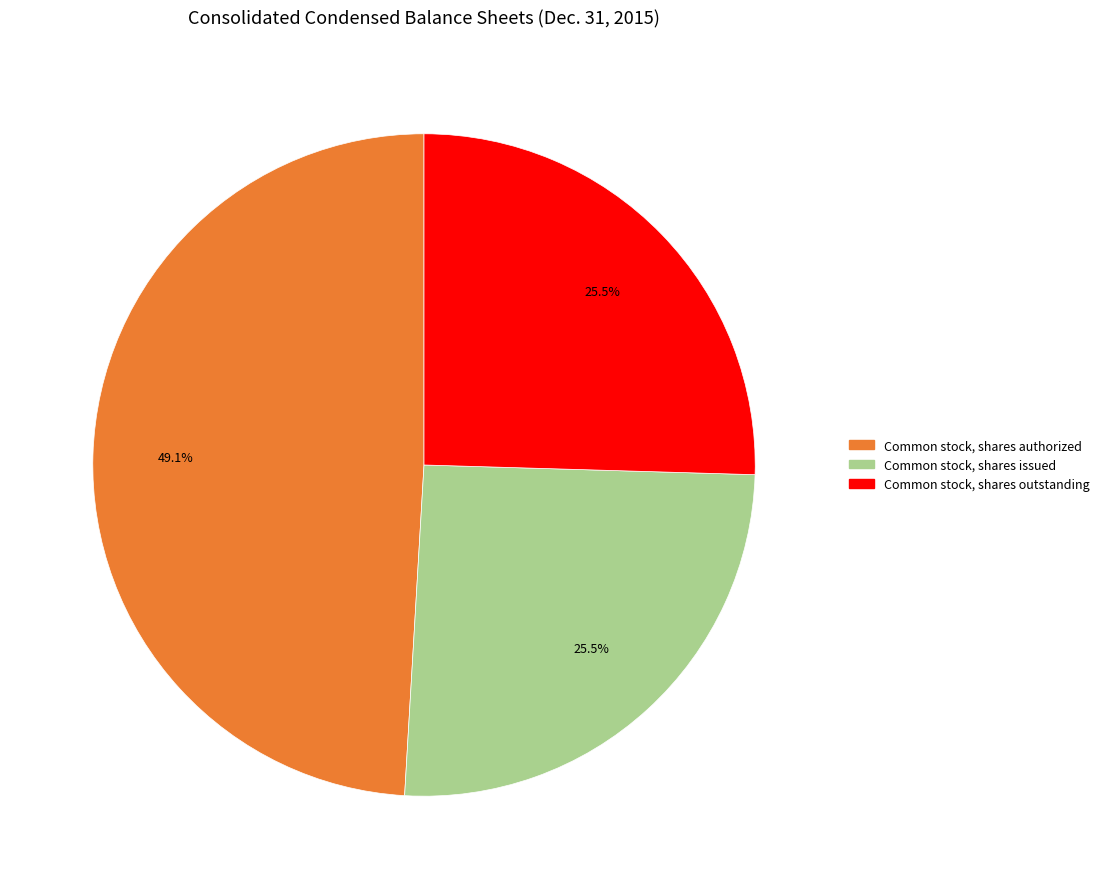

Does any single category account for the majority?

No